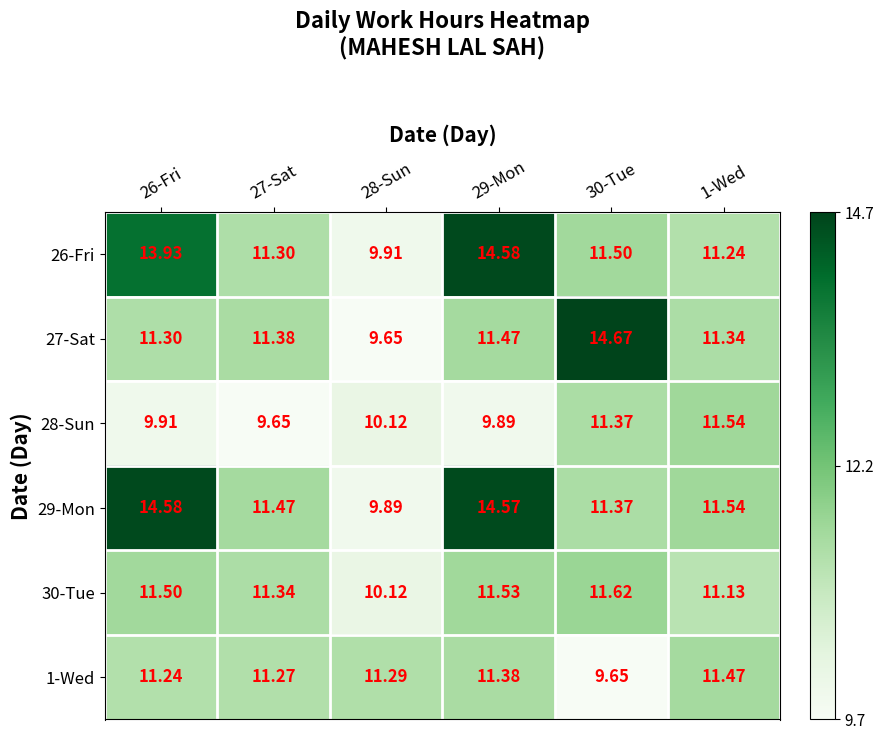

Is the value of 29-Mon at 29-Mon greater than the value of 28-Sun at 30-Tue?

Yes